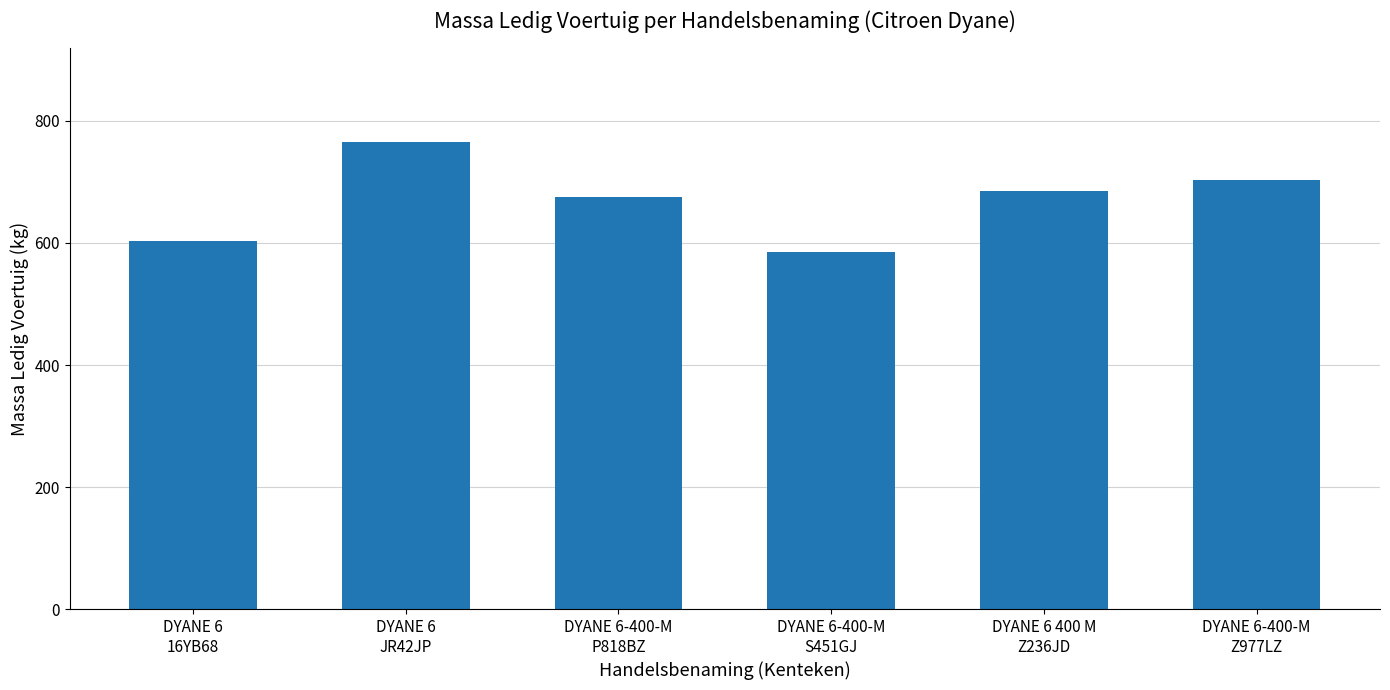

Between DYANE 6-400-M
P818BZ and DYANE 6-400-M
Z977LZ, which is larger?

DYANE 6-400-M
Z977LZ